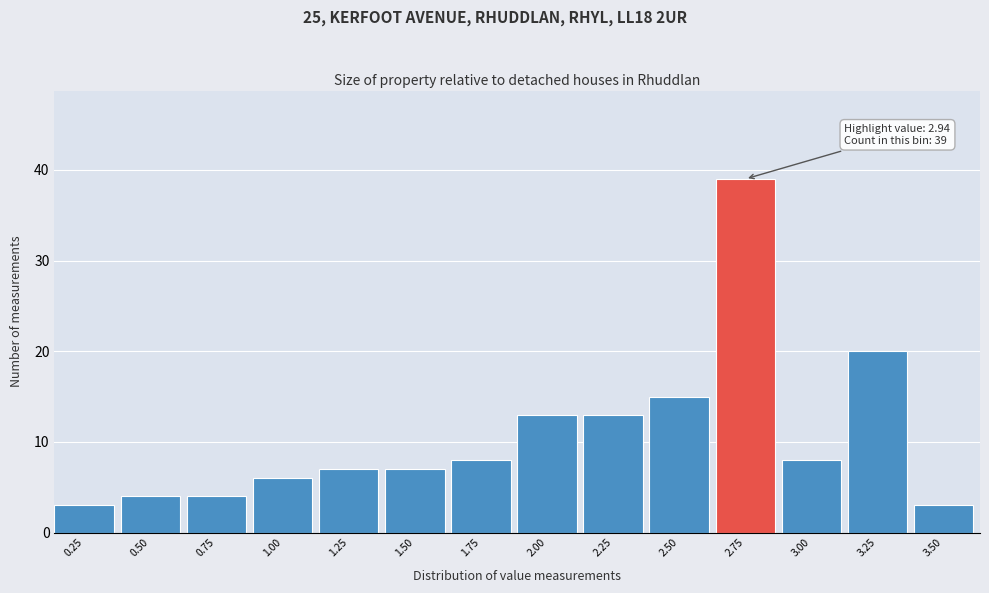

Reading right to left, what are all the values shown in this chart?

3.50=3	3.25=20	3.00=8	2.75=39	2.50=15	2.25=13	2.00=13	1.75=8	1.50=7	1.25=7	1.00=6	0.75=4	0.50=4	0.25=3